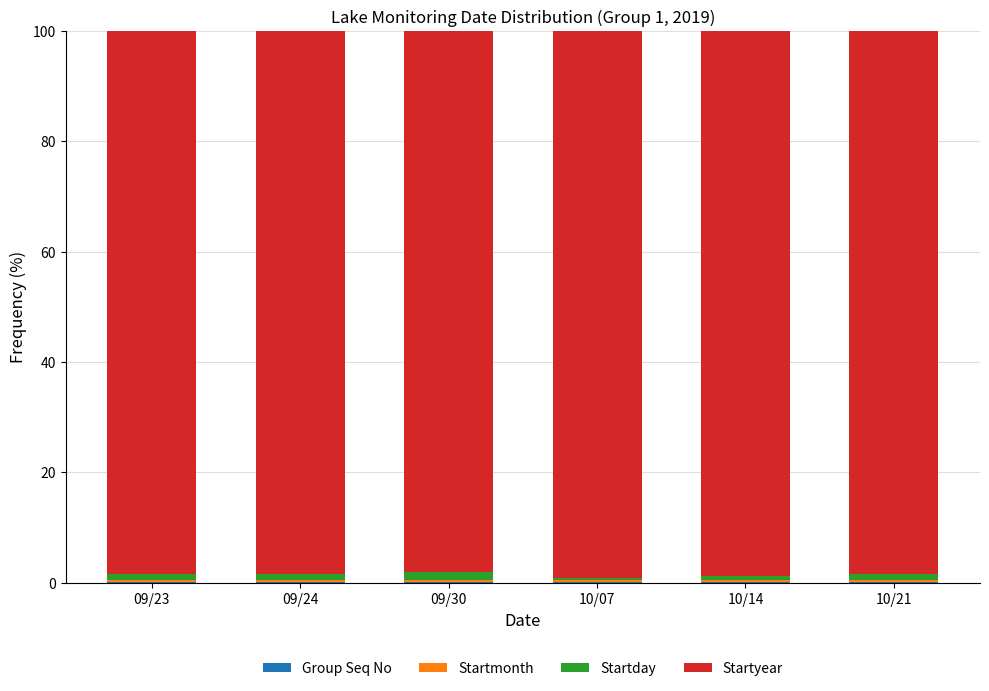

What is the label of the 6th bar from the left?

10/21